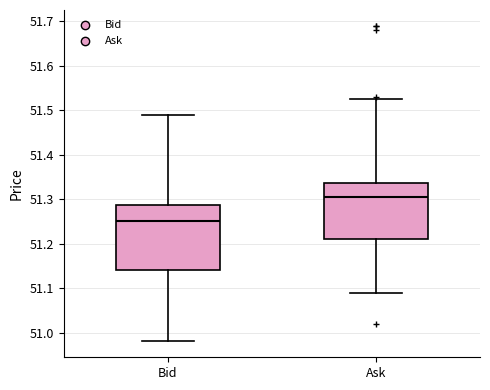

Where does the median line of the box for Ask sit on the y-axis? The values are not printed on the chart, so give them approximately, as read against the axis.

51.31